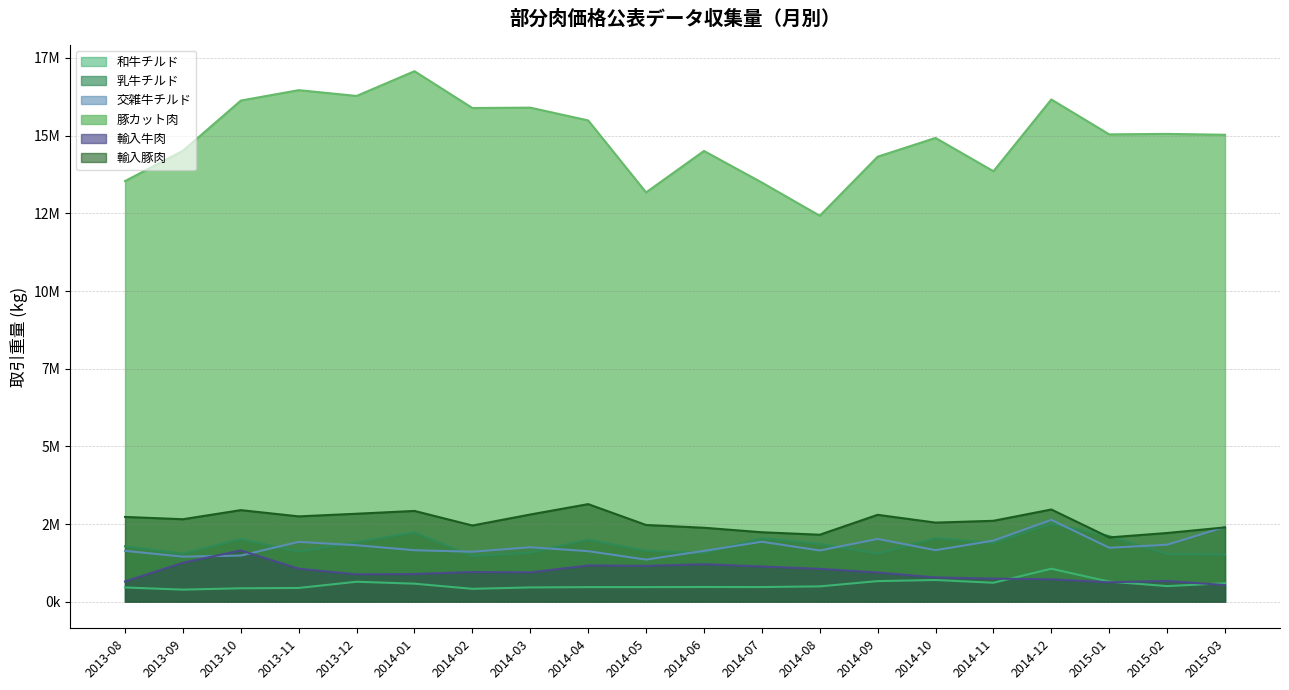

True or false: 輸入牛肉 has a value of 389651.1 at 2013-12.

False